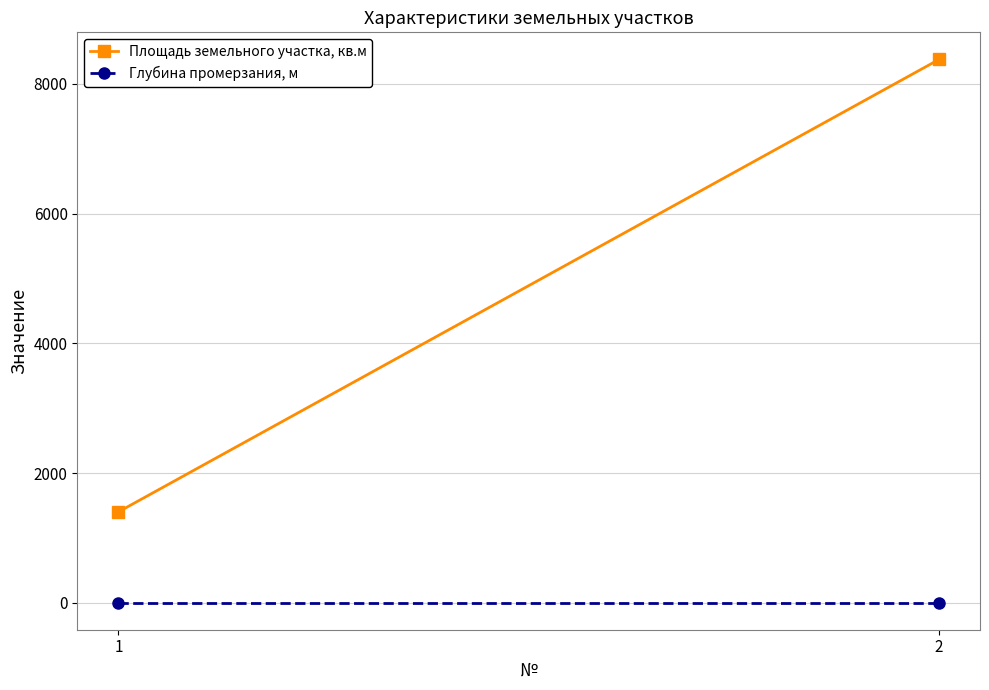

Rank the series by their average value, from highest to lowest.

Площадь земельного участка, кв.м, Глубина промерзания, м